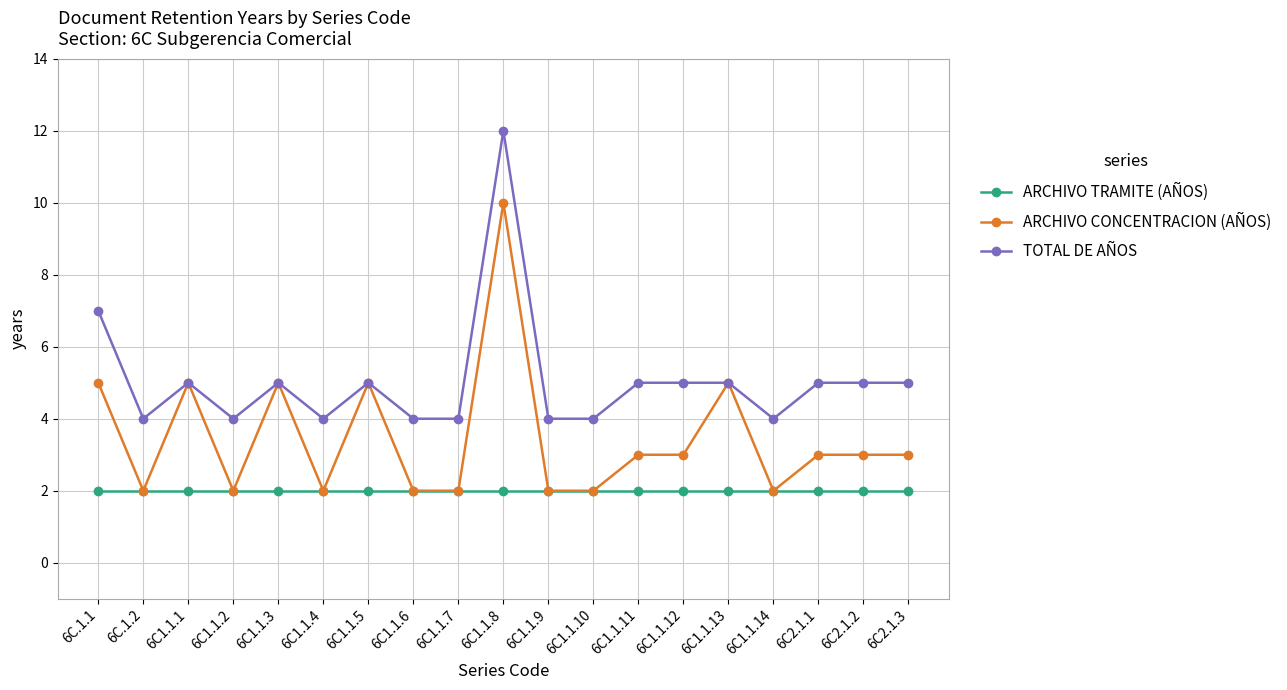

At which label does ARCHIVO CONCENTRACION (AÑOS) reach its peak?

6C1.1.8